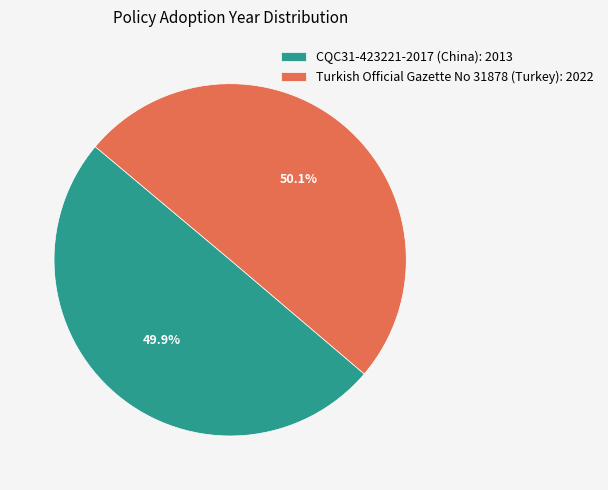

Combined, do Turkish Official Gazette No 31878 (Turkey): 2022 and CQC31-423221-2017 (China): 2013 account for over 50%?

Yes